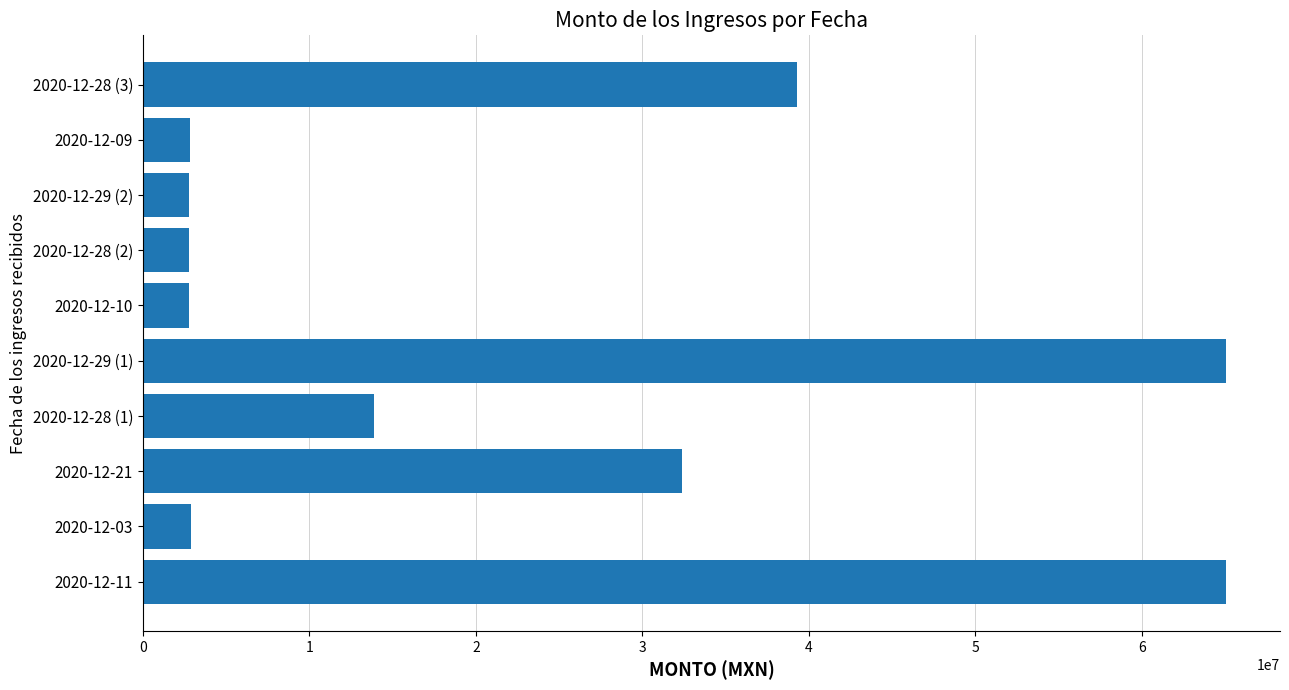

Where is the data nearest to the value 33897510?

2020-12-21